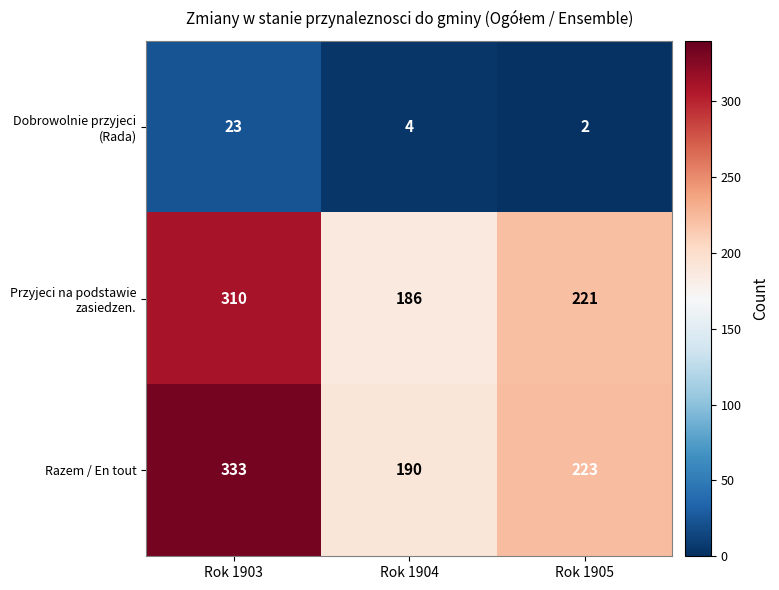

At which category does the chart reach its minimum across all series?

Rok 1905